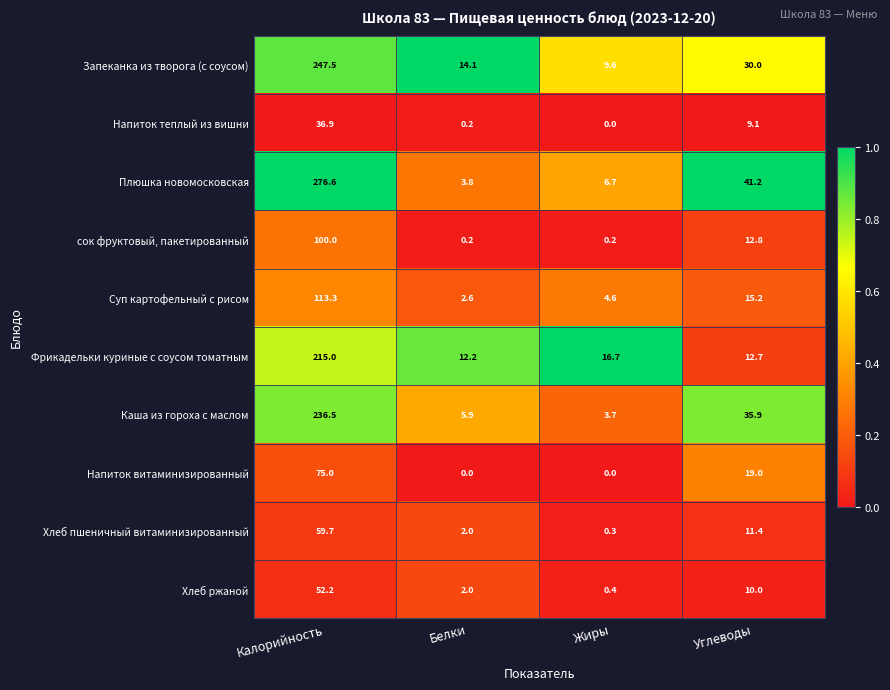

The Напиток теплый из вишни series shows -18.3 at Жиры. True or false?

False